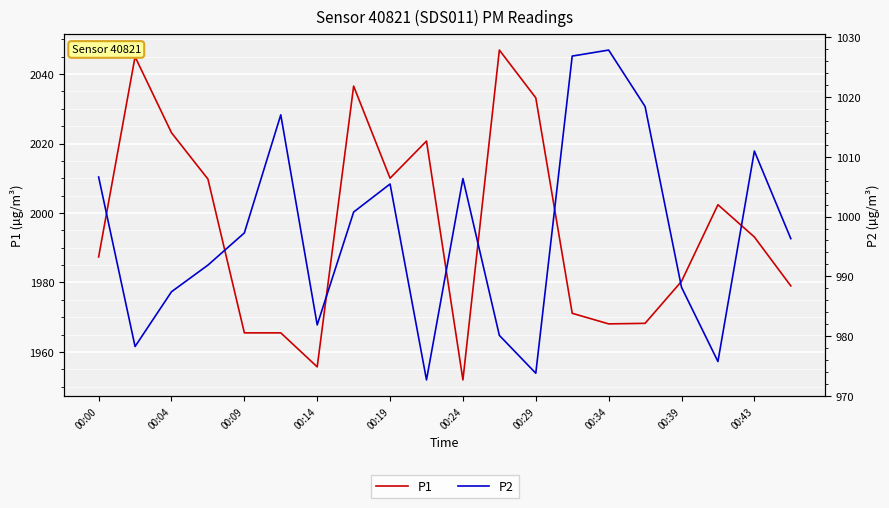

Read the P1 value at 15.

1968.2